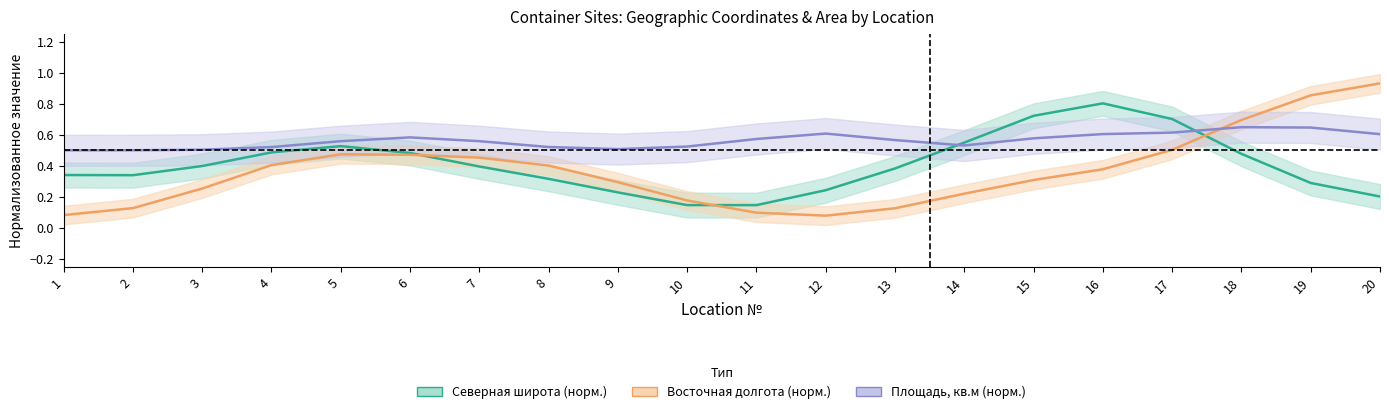

List the series in order of their peak value, lowest first.

Площадь, кв.м (норм.), Северная широта (норм.), Восточная долгота (норм.)